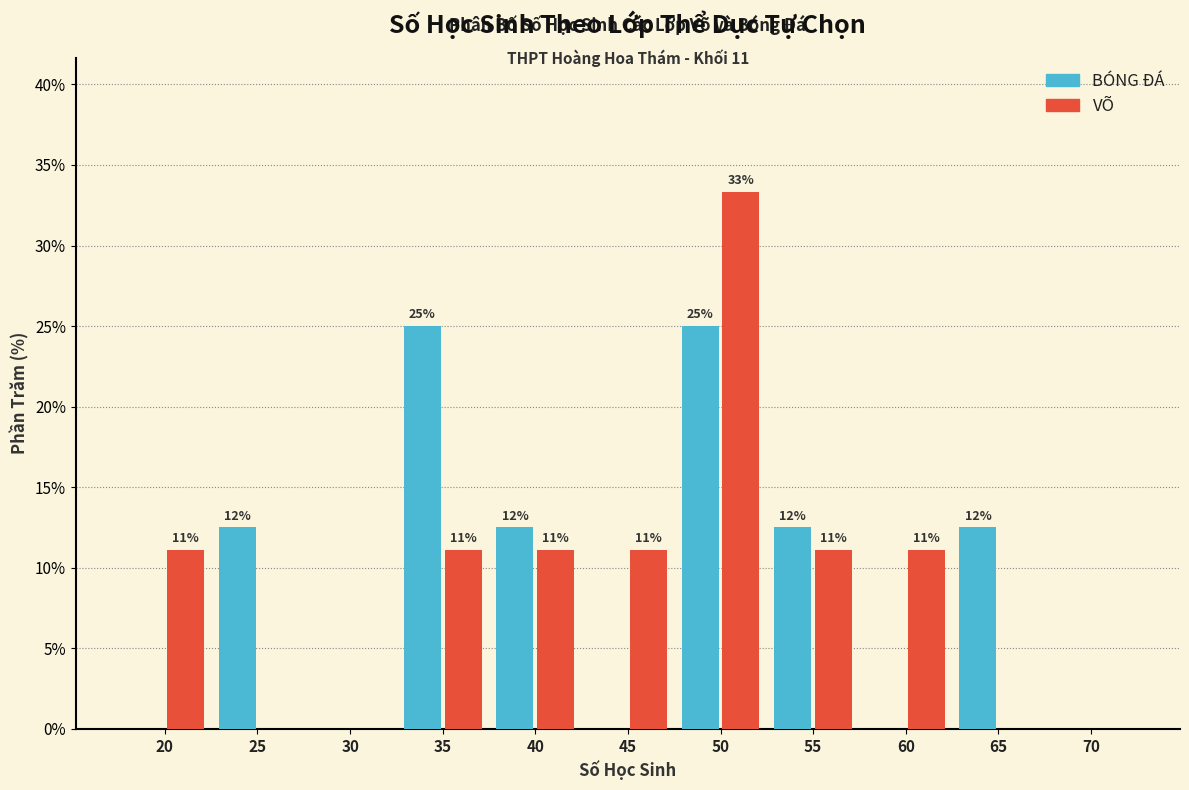

How many groups of bars are there?

11